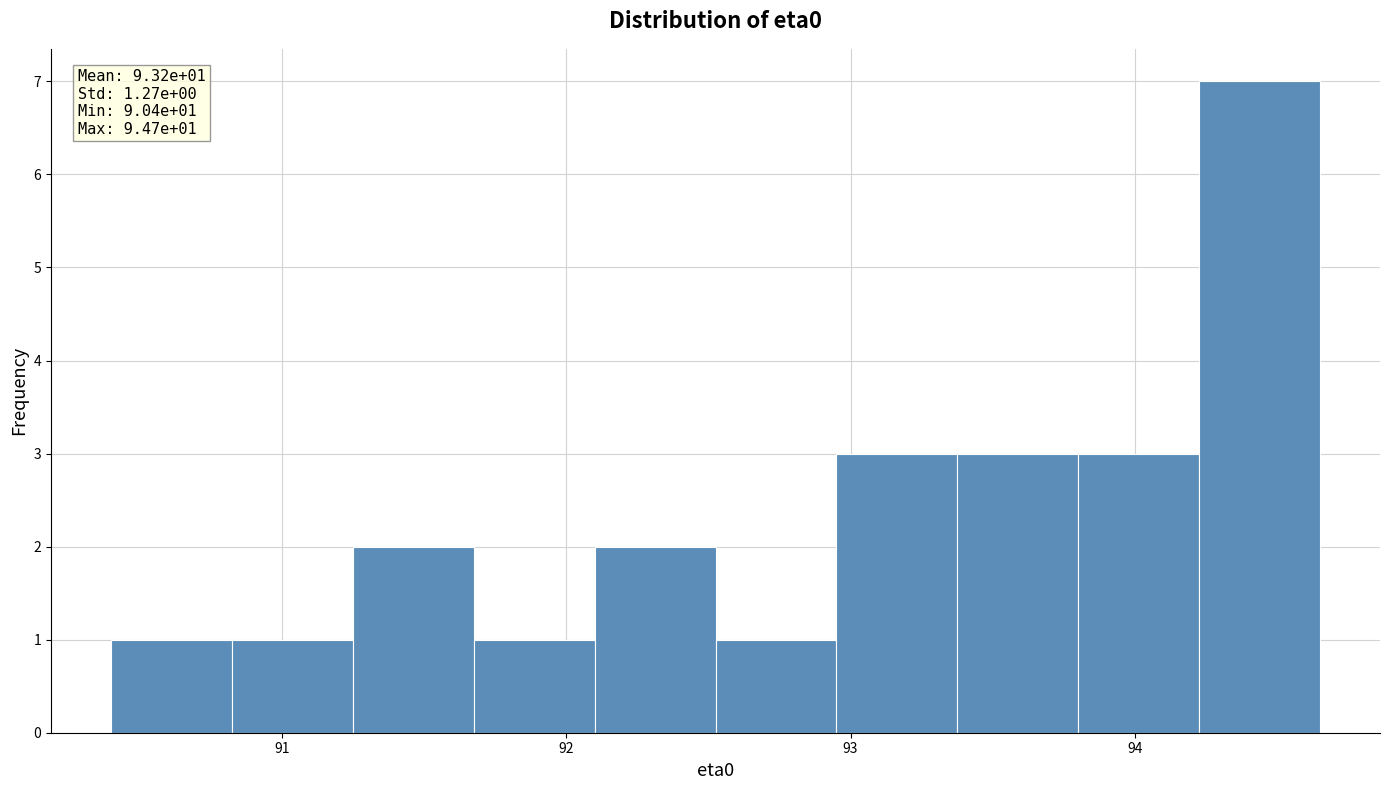

Over which range of the x-axis is the bar tallest?

94.2 to 94.7